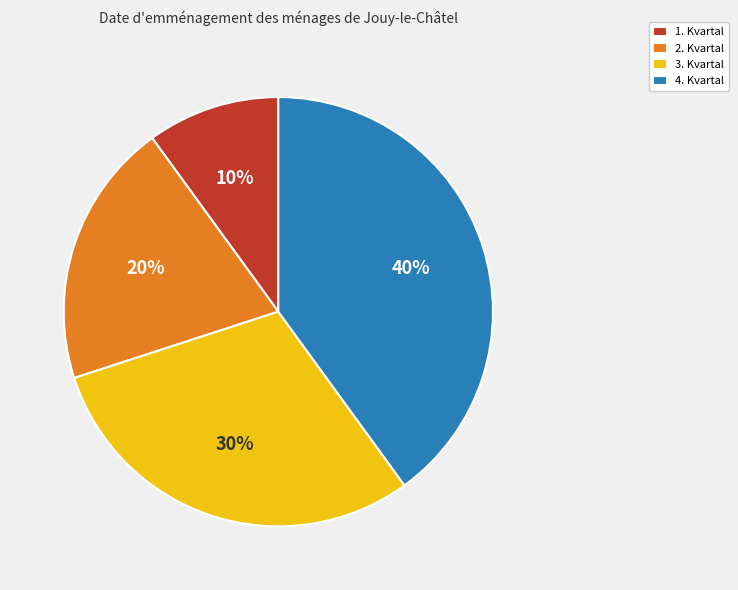

Is the sum of 2. Kvartal and 1. Kvartal greater than half?

No